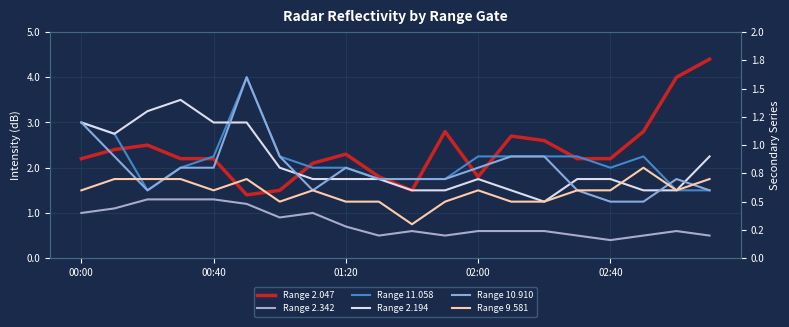

What is the maximum value for Range 2.194?

1.4